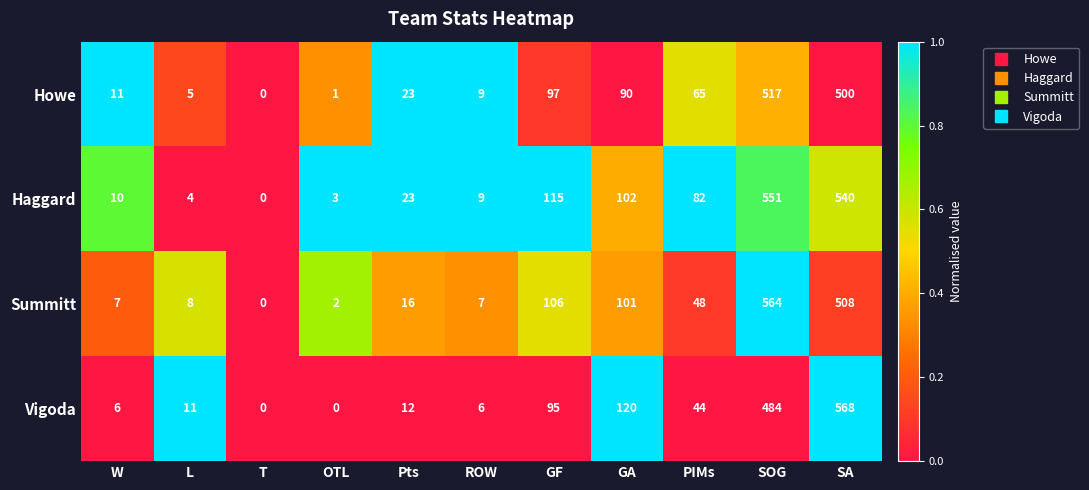

How many values in Haggard are above zero?

10